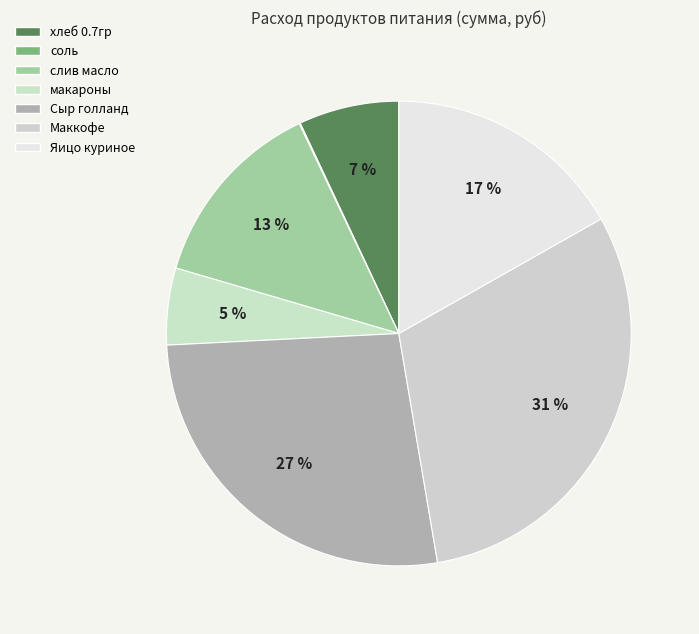

Which slice is the smallest?

соль